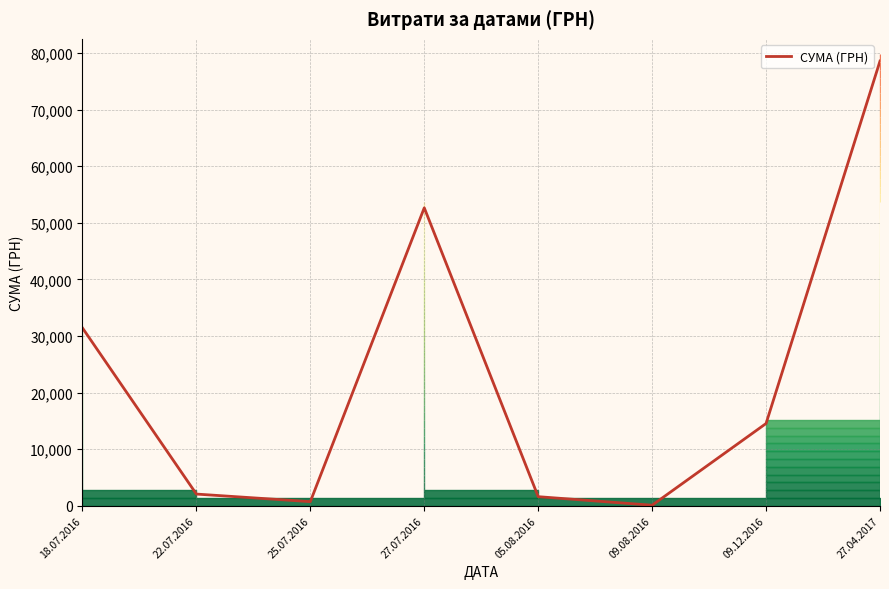

What is the change in value from 22.07.2016 to 27.04.2017?

+76543.8